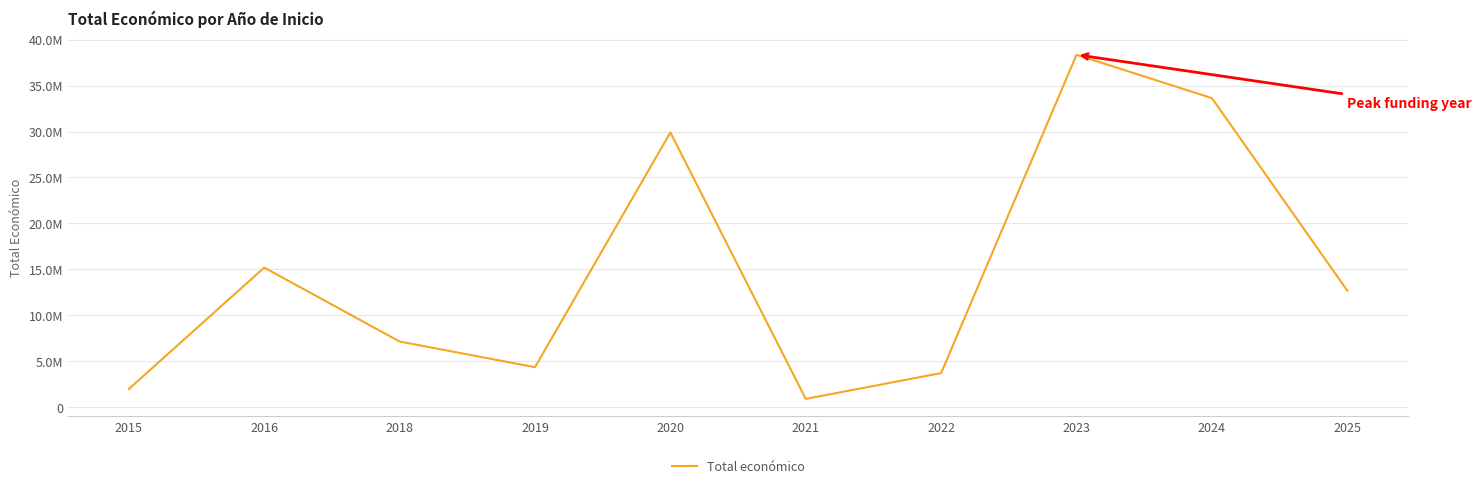

Does the chart have visible grid lines?

Yes